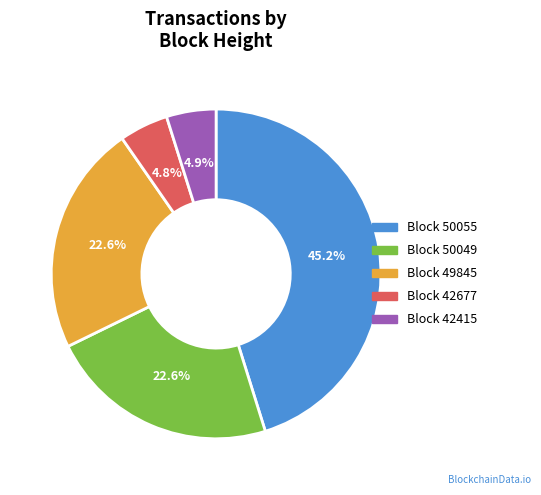

Does Block 42677 represent more than half of the total?

No